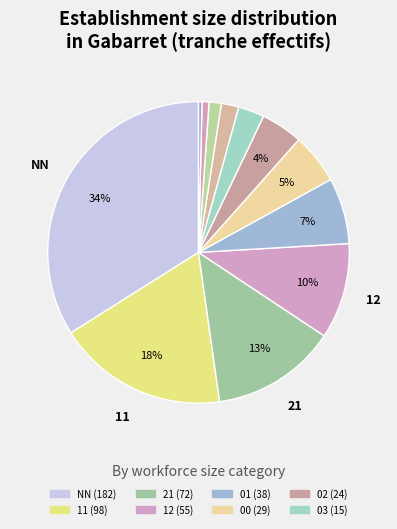

How many segments does this pie chart have?

12